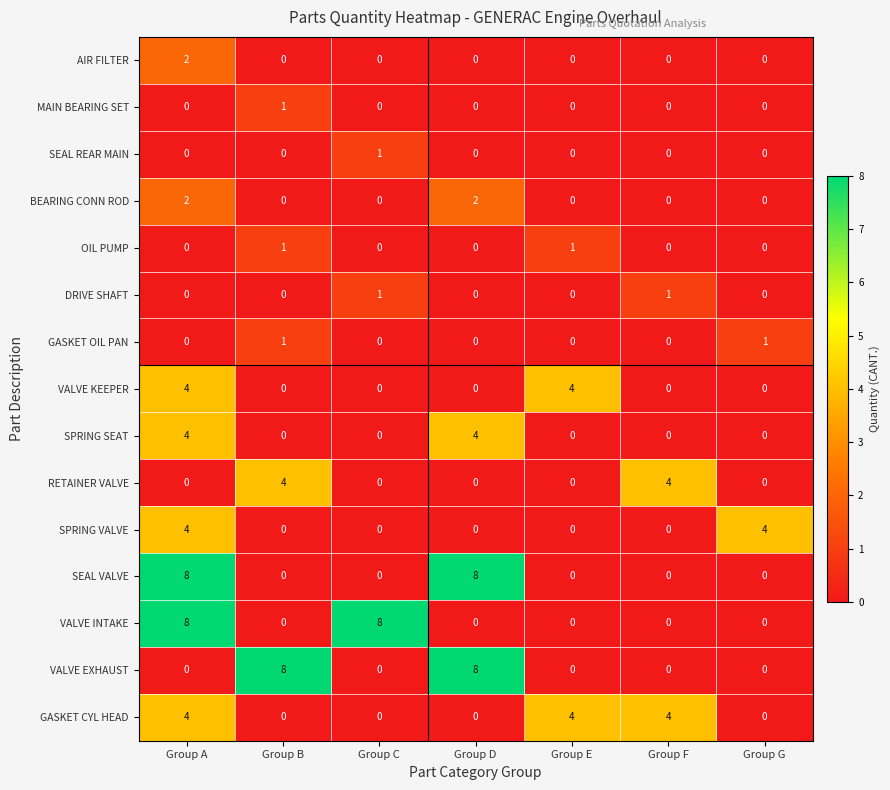

True or false: GASKET CYL HEAD has a value of 2 at Group G.

False